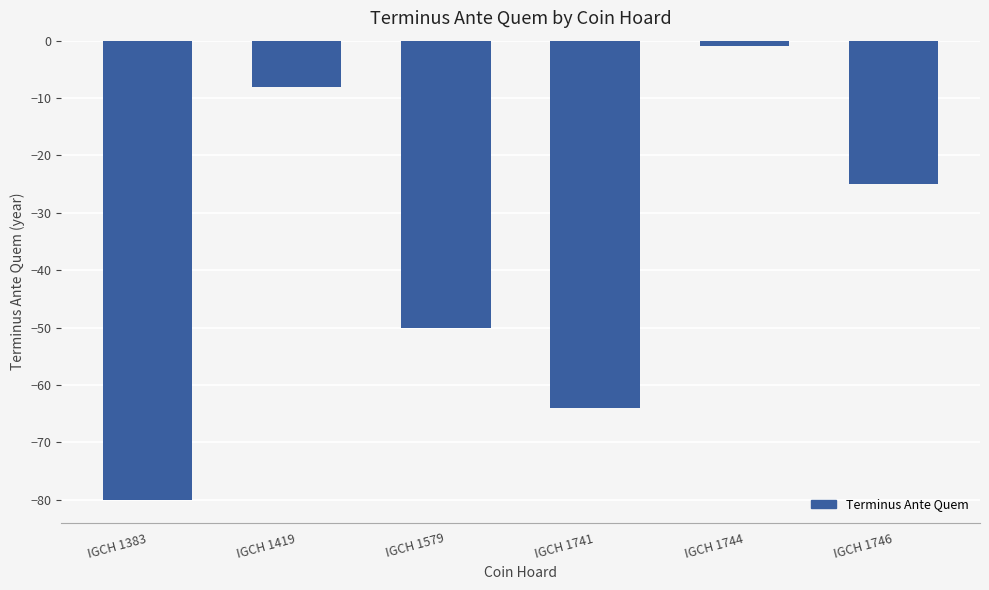

Which label corresponds to the largest value in the chart?

IGCH 1744